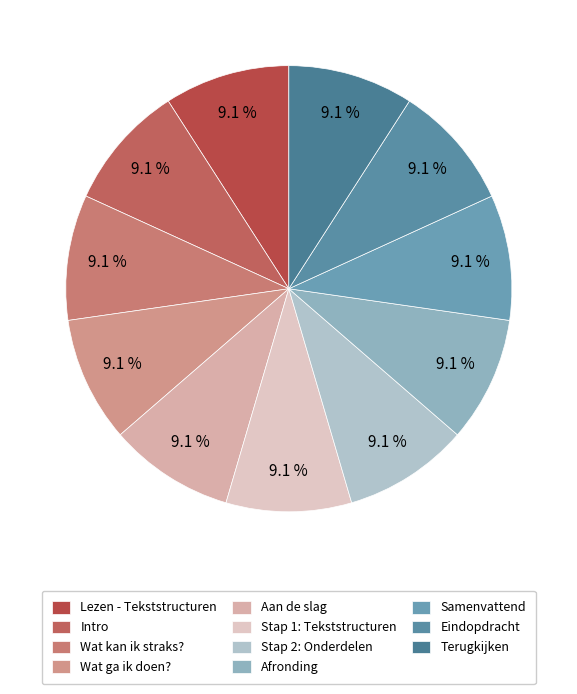

Rank the categories by value from lowest to highest.

Lezen - Tekststructuren, Intro, Wat kan ik straks?, Wat ga ik doen?, Aan de slag, Stap 1: Tekststructuren, Stap 2: Onderdelen, Afronding, Samenvattend, Eindopdracht, Terugkijken